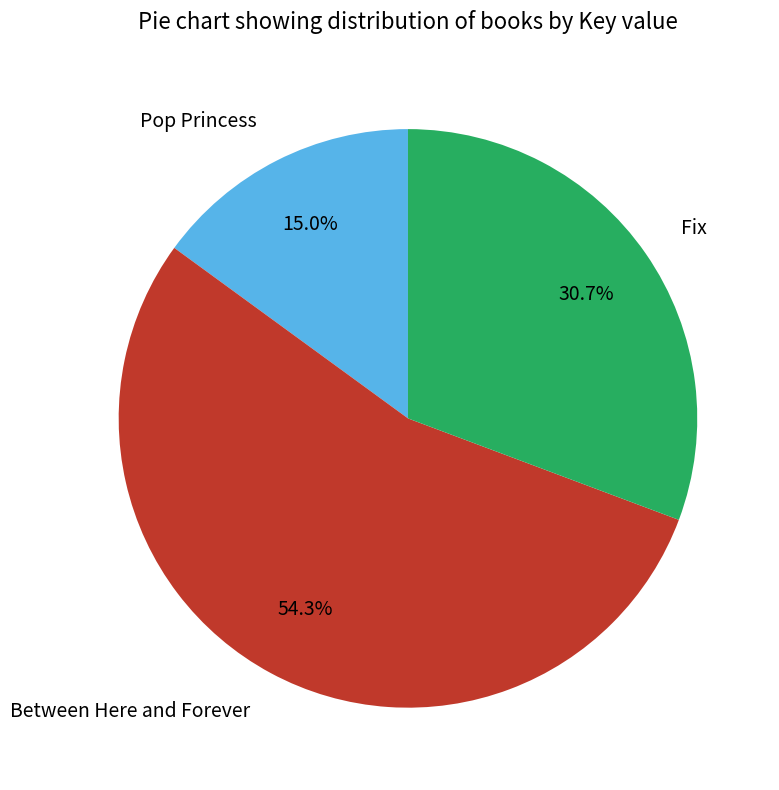

What percentage is the Between Here and Forever slice, to the nearest percent?

54%